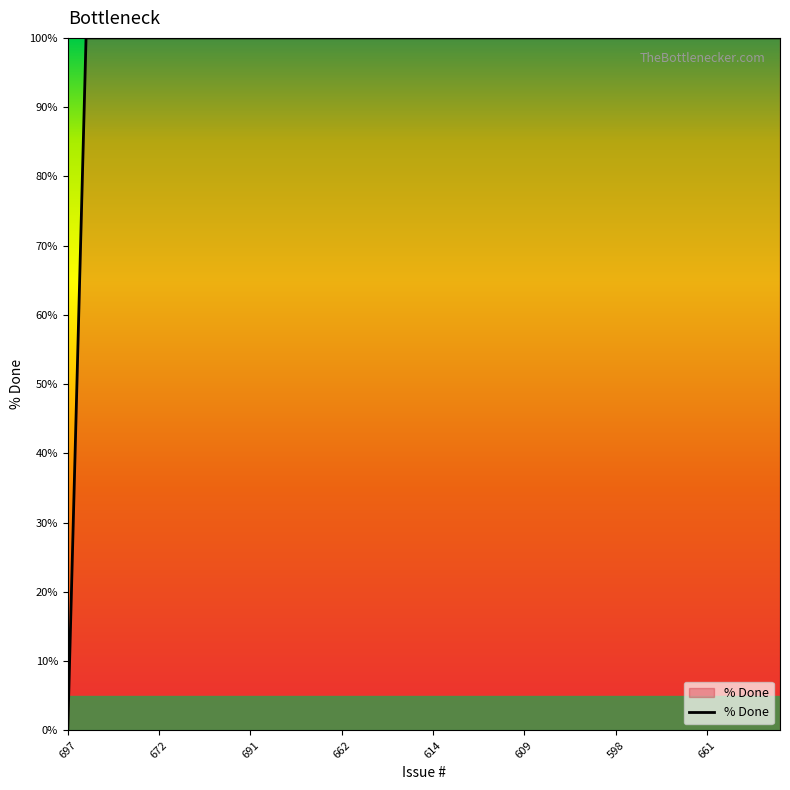

What is the difference between the maximum and minimum values?

100